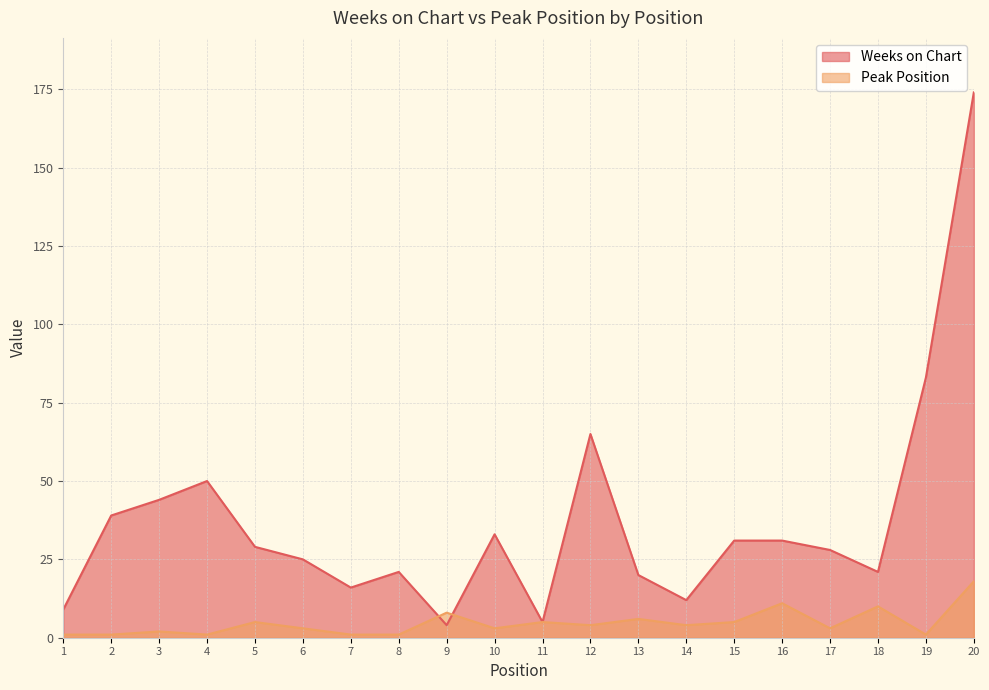

At which category does Peak Position reach its first local valley?

4